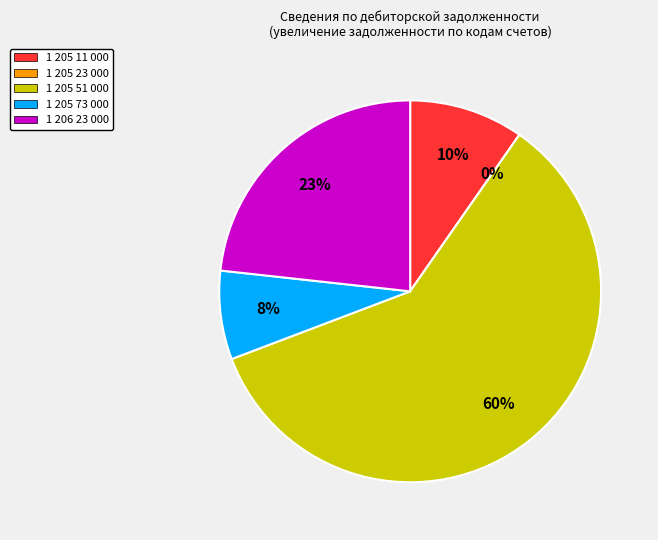

What is the change in value from 1 205 11 000 to 1 205 23 000?

-284053.4